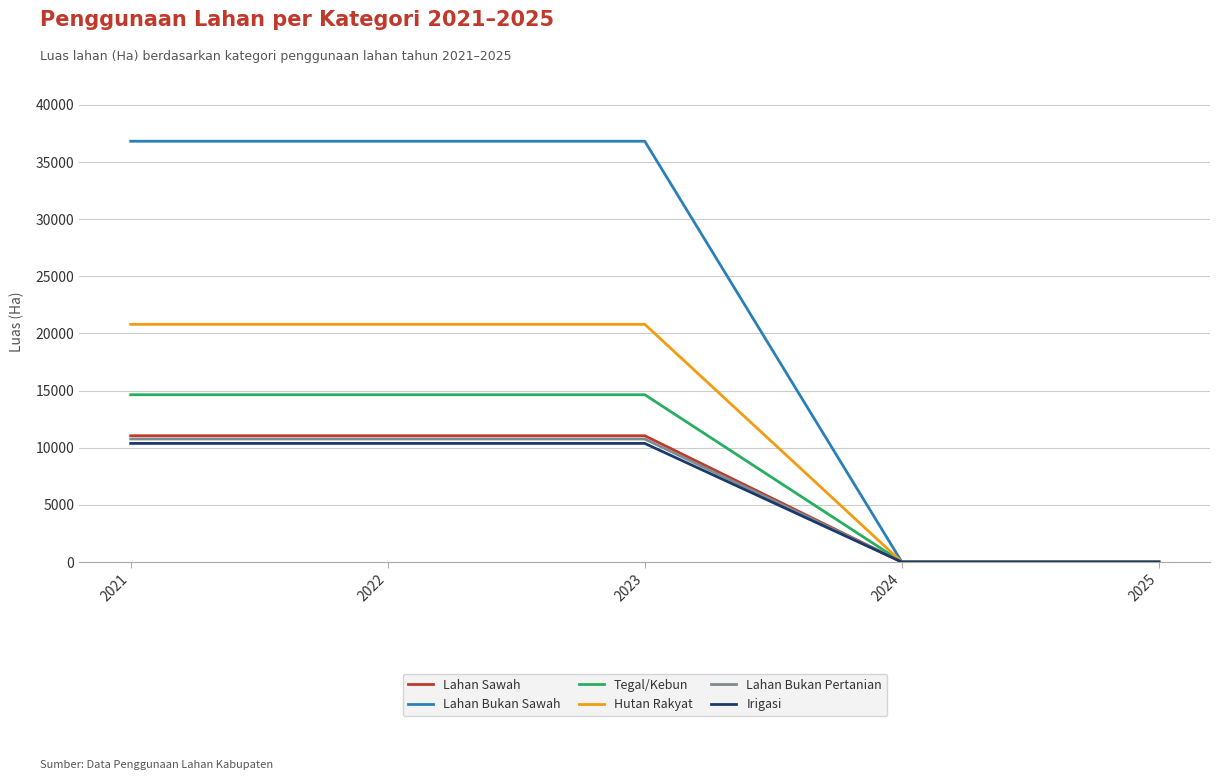

True or false: Lahan Sawah has a value of 11047.0 at 2023.

True